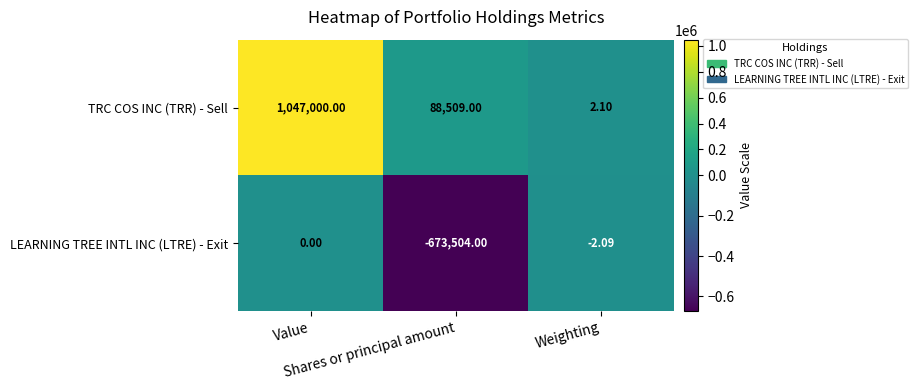

What is the difference between the highest and lowest values at Shares or principal amount?

762013.0